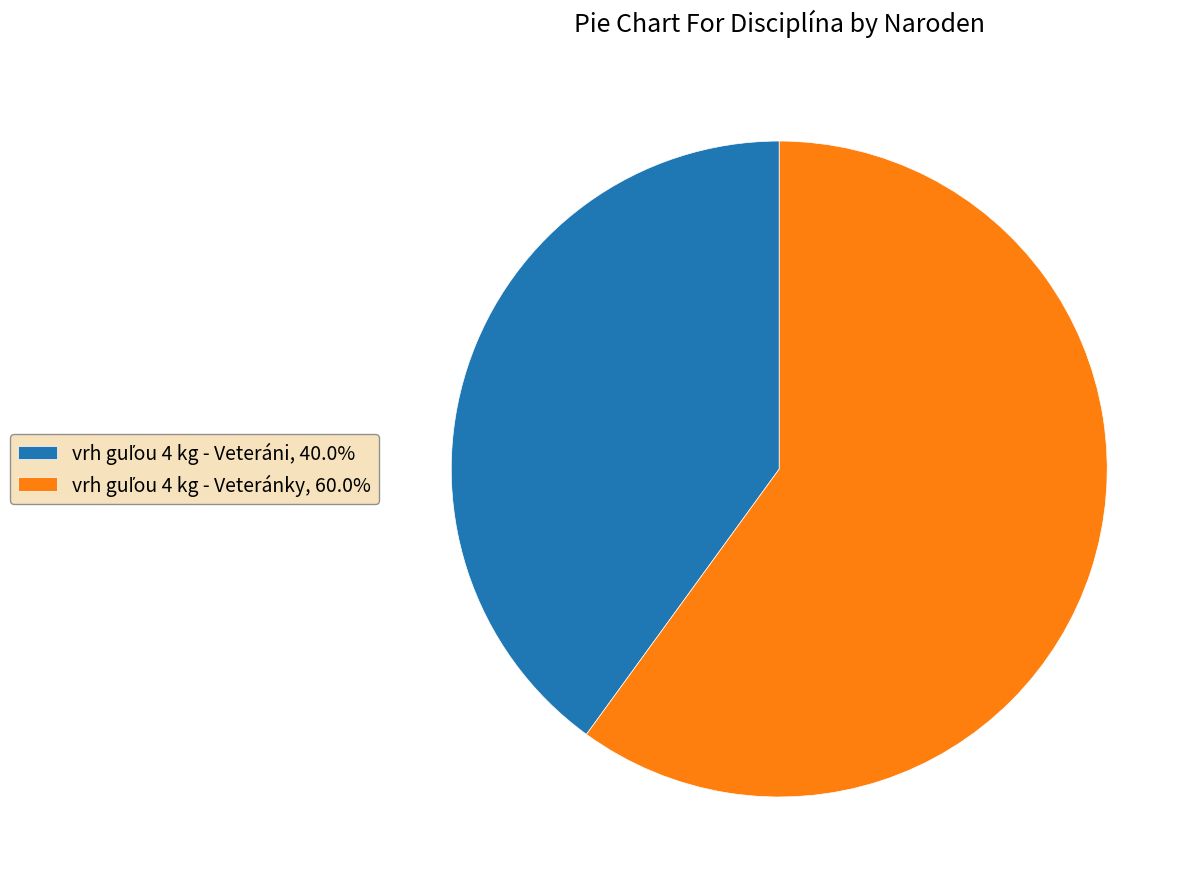

Do vrh guľou 4 kg - Veteráni and vrh guľou 4 kg - Veteránky together represent more than half of the pie?

Yes